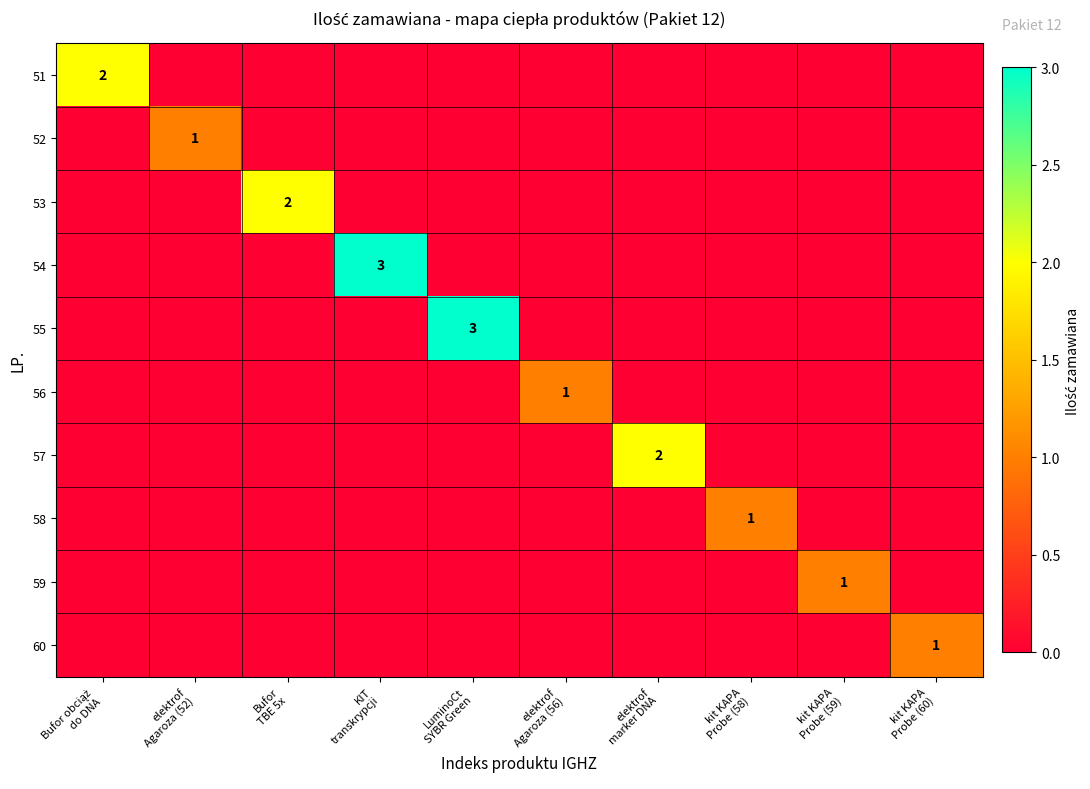

Is the value of 58 at KIT transkrypcji greater than the value of 55 at kit KAPA Probe (59)?

No